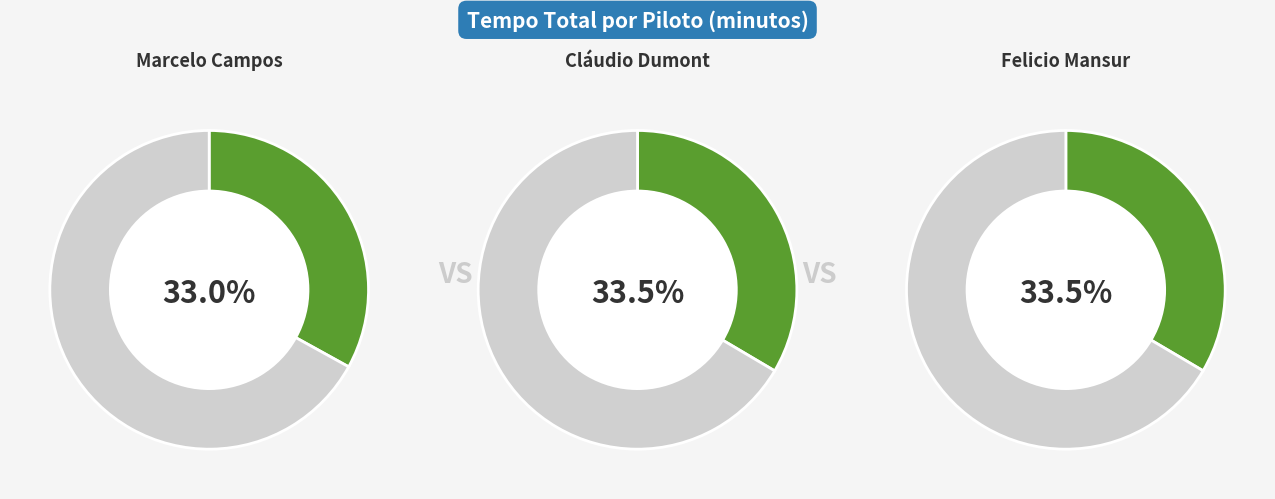

What percentage is the Cláudio Dumont slice, to the nearest percent?

33%